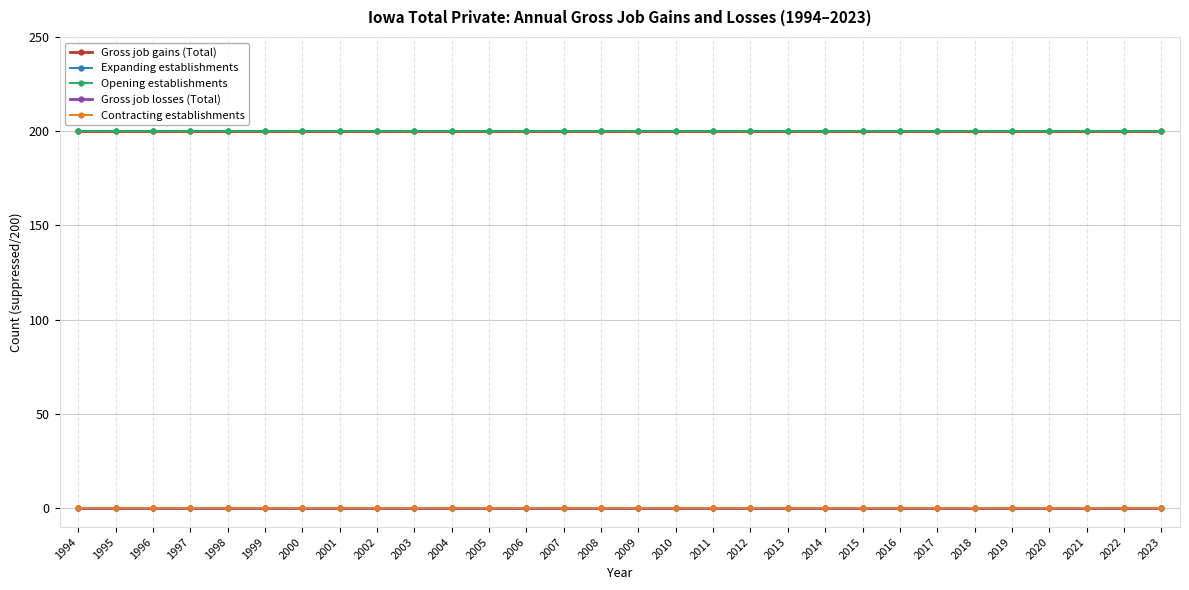

Reading left to right, transcribe all the data shown in this chart.

Gross job gains (Total): 1994=200	1995=200	1996=200	1997=200	1998=200	1999=200	2000=200	2001=200	2002=200	2003=200	2004=200	2005=200	2006=200	2007=200	2008=200	2009=200	2010=200	2011=200	2012=200	2013=200	2014=200	2015=200	2016=200	2017=200	2018=200	2019=200	2020=200	2021=200	2022=200	2023=200
Expanding establishments: 1994=0	1995=0	1996=0	1997=0	1998=0	1999=0	2000=0	2001=0	2002=0	2003=0	2004=0	2005=0	2006=0	2007=0	2008=0	2009=0	2010=0	2011=0	2012=0	2013=0	2014=0	2015=0	2016=0	2017=0	2018=0	2019=0	2020=0	2021=0	2022=0	2023=0
Opening establishments: 1994=200	1995=200	1996=200	1997=200	1998=200	1999=200	2000=200	2001=200	2002=200	2003=200	2004=200	2005=200	2006=200	2007=200	2008=200	2009=200	2010=200	2011=200	2012=200	2013=200	2014=200	2015=200	2016=200	2017=200	2018=200	2019=200	2020=200	2021=200	2022=200	2023=200
Gross job losses (Total): 1994=0	1995=0	1996=0	1997=0	1998=0	1999=0	2000=0	2001=0	2002=0	2003=0	2004=0	2005=0	2006=0	2007=0	2008=0	2009=0	2010=0	2011=0	2012=0	2013=0	2014=0	2015=0	2016=0	2017=0	2018=0	2019=0	2020=0	2021=0	2022=0	2023=0
Contracting establishments: 1994=0	1995=0	1996=0	1997=0	1998=0	1999=0	2000=0	2001=0	2002=0	2003=0	2004=0	2005=0	2006=0	2007=0	2008=0	2009=0	2010=0	2011=0	2012=0	2013=0	2014=0	2015=0	2016=0	2017=0	2018=0	2019=0	2020=0	2021=0	2022=0	2023=0